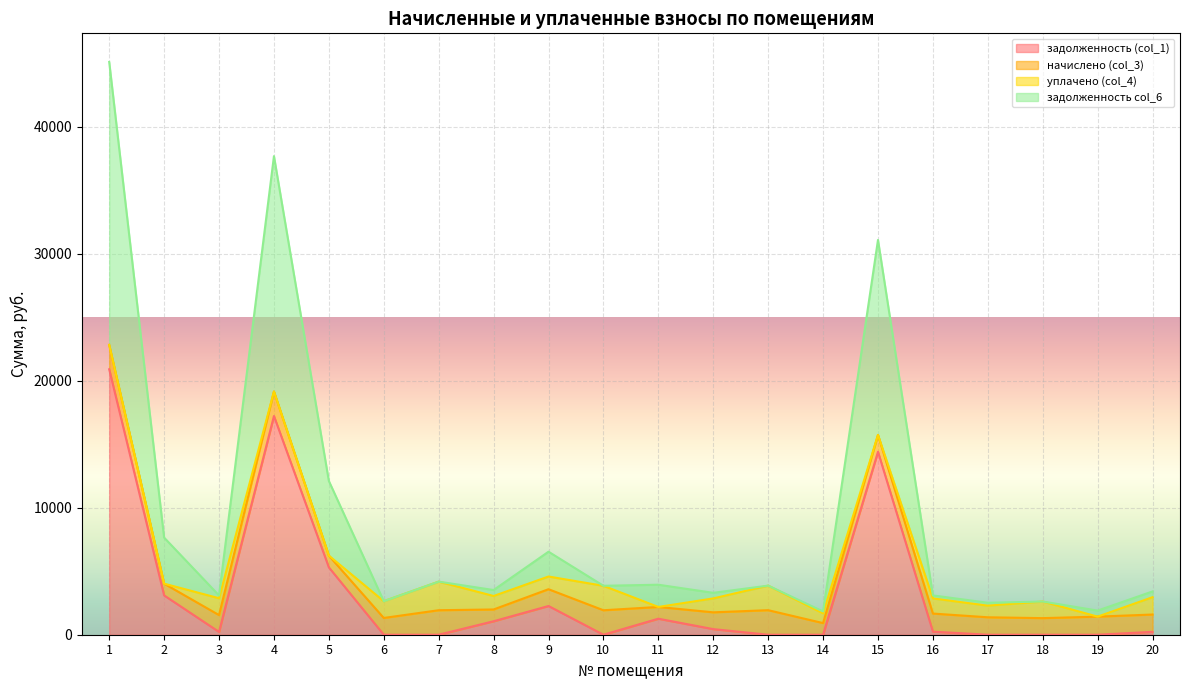

What is the highest value of the задолженность (col_1) series?

20910.6